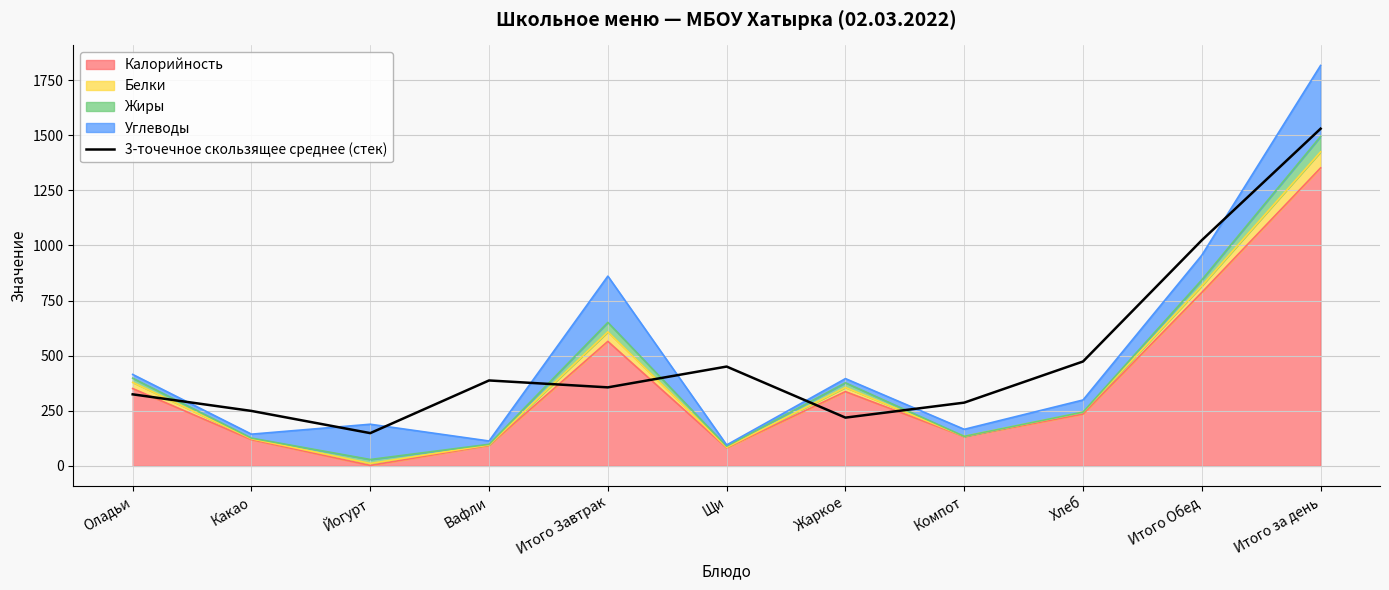

How many data points are above 356?

6